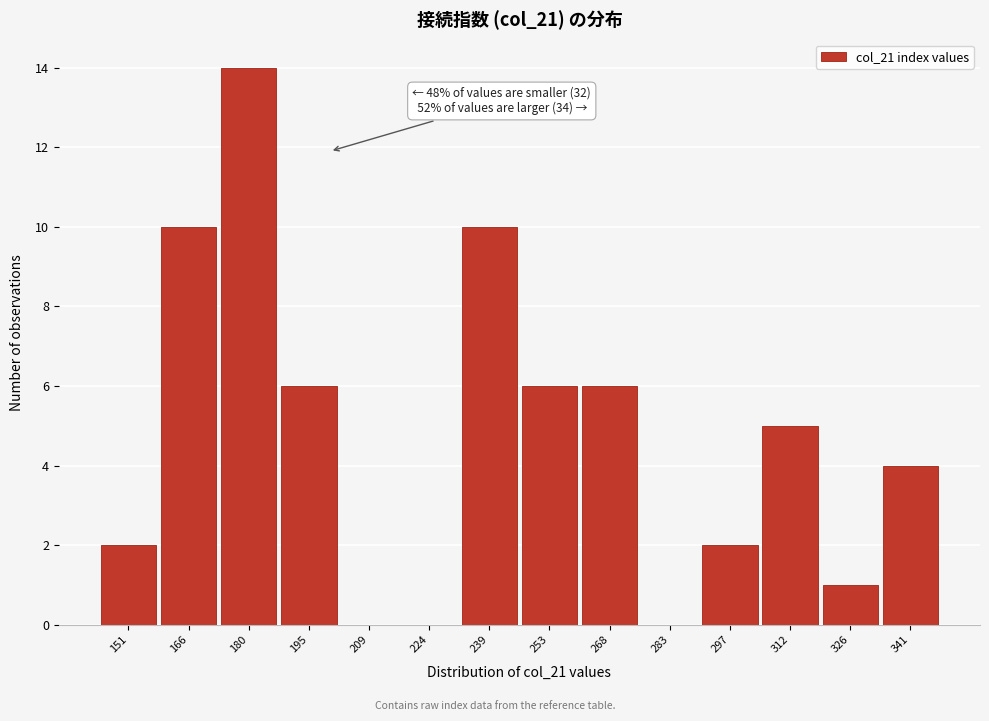

Over which range of the x-axis is the bar tallest?

172 to 188